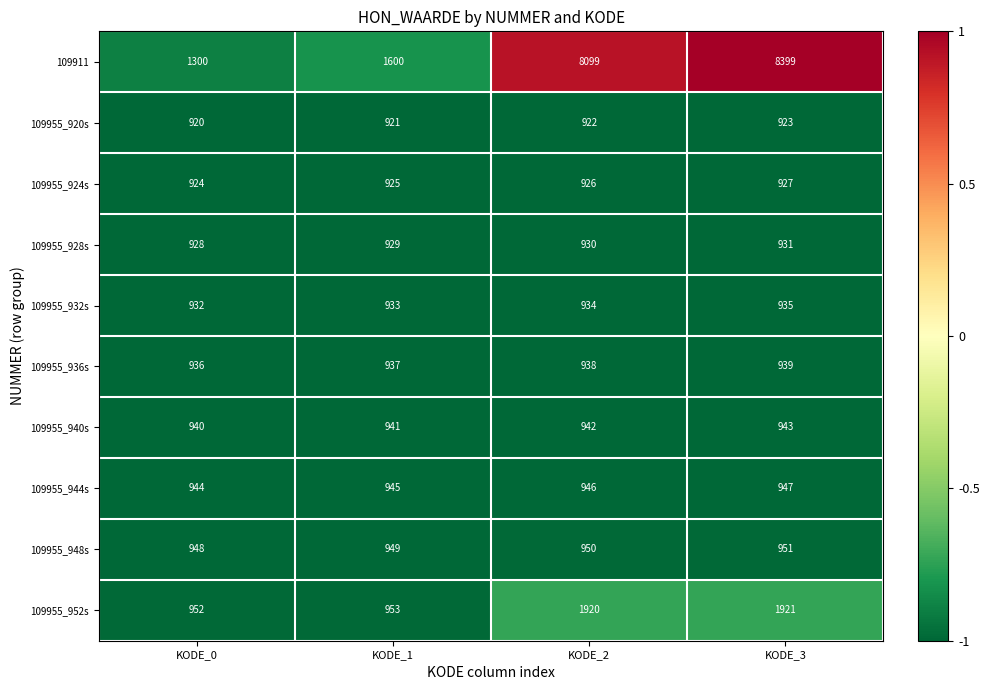

What is the difference between the highest and lowest values at KODE_0?

380